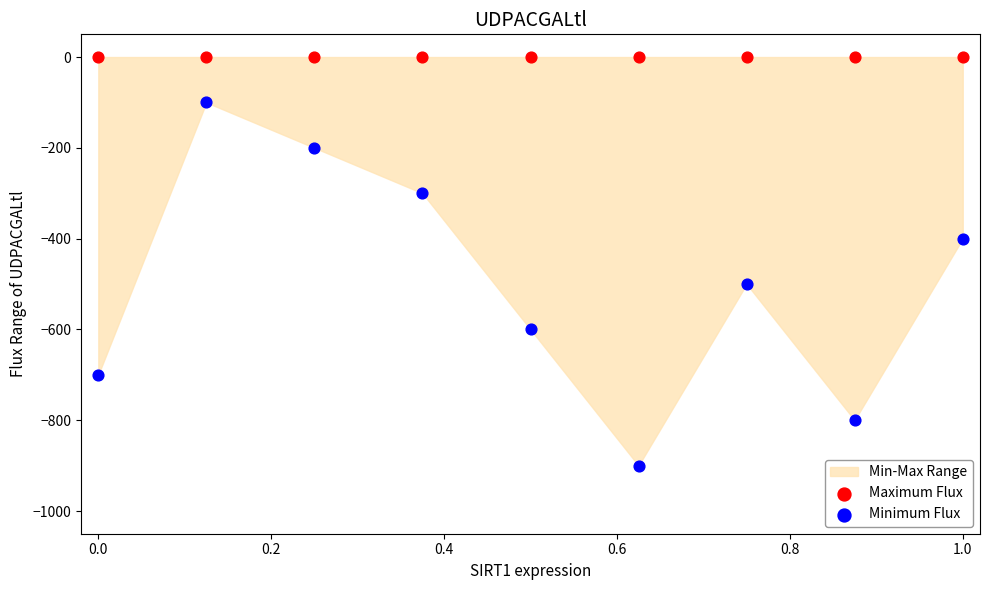

Which series contains the highest Y value?

Maximum Flux